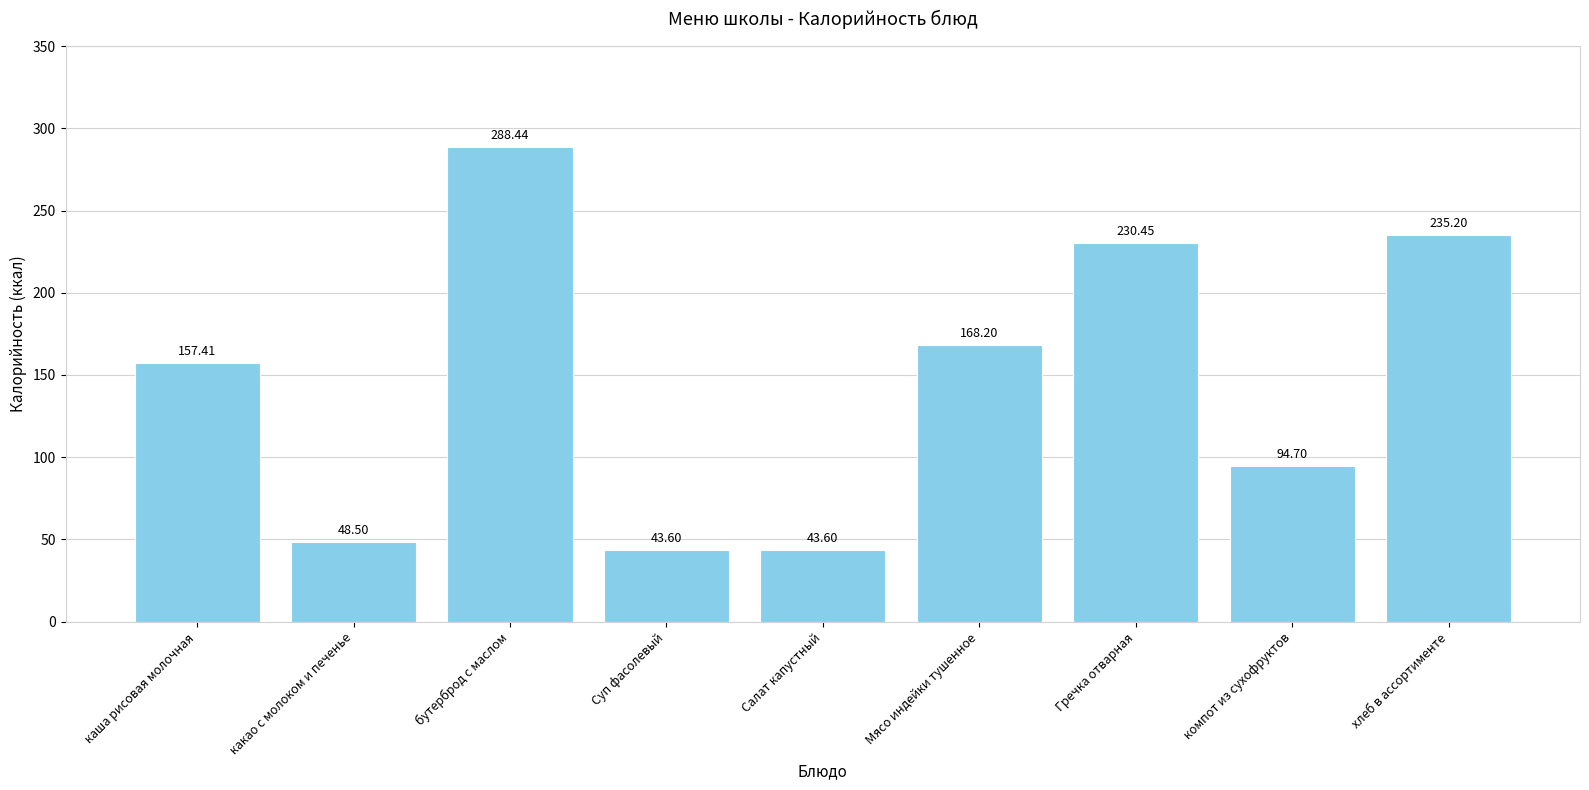

What is the change in value from каша рисовая молочная to Гречка отварная?

+73.0